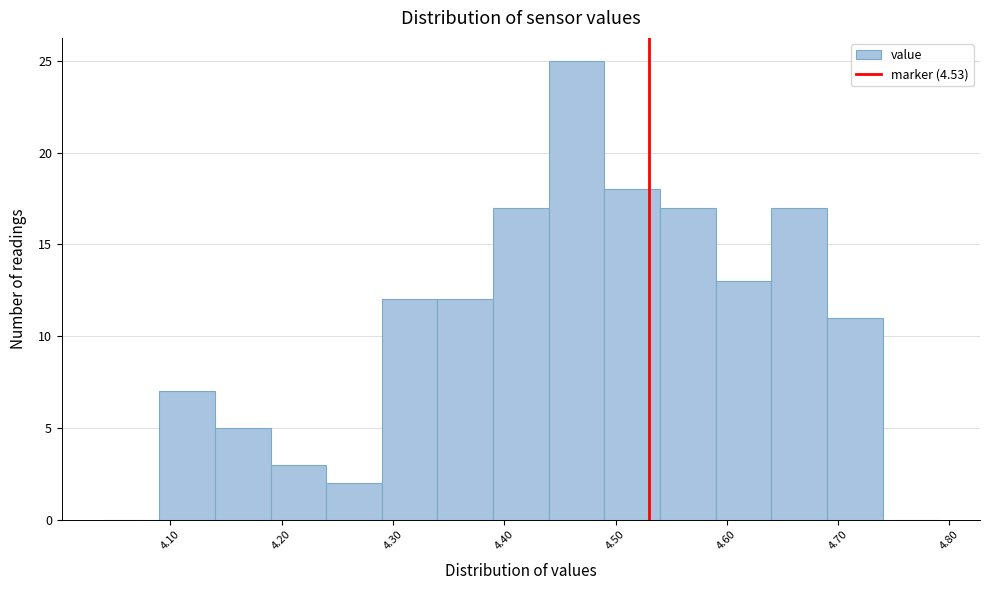

Reading left to right, transcribe this chart: for each bar, give the range it covers on the x-axis and its height. The values are not printed on the chart, so give them approximately, as read against the axis.

4.04 to 4.09: 0
4.09 to 4.14: 7
4.14 to 4.19: 5
4.19 to 4.24: 3
4.24 to 4.29: 2
4.29 to 4.34: 12
4.34 to 4.39: 12
4.39 to 4.44: 17
4.44 to 4.49: 25
4.49 to 4.54: 18
4.54 to 4.59: 17
4.59 to 4.64: 13
4.64 to 4.69: 17
4.69 to 4.74: 11
4.74 to 4.79: 0